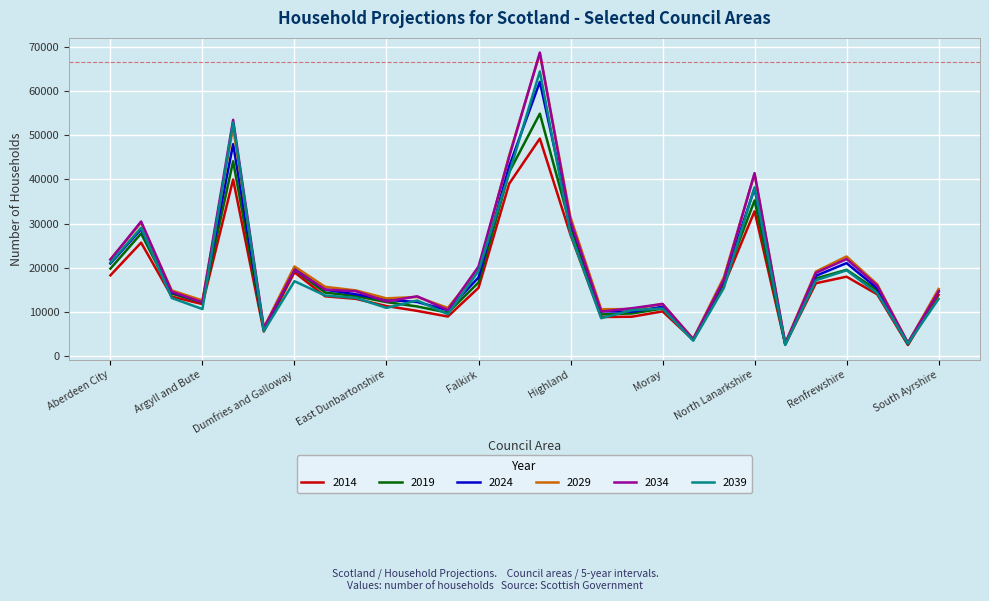

Which series has the largest range (max minus min)?

2034